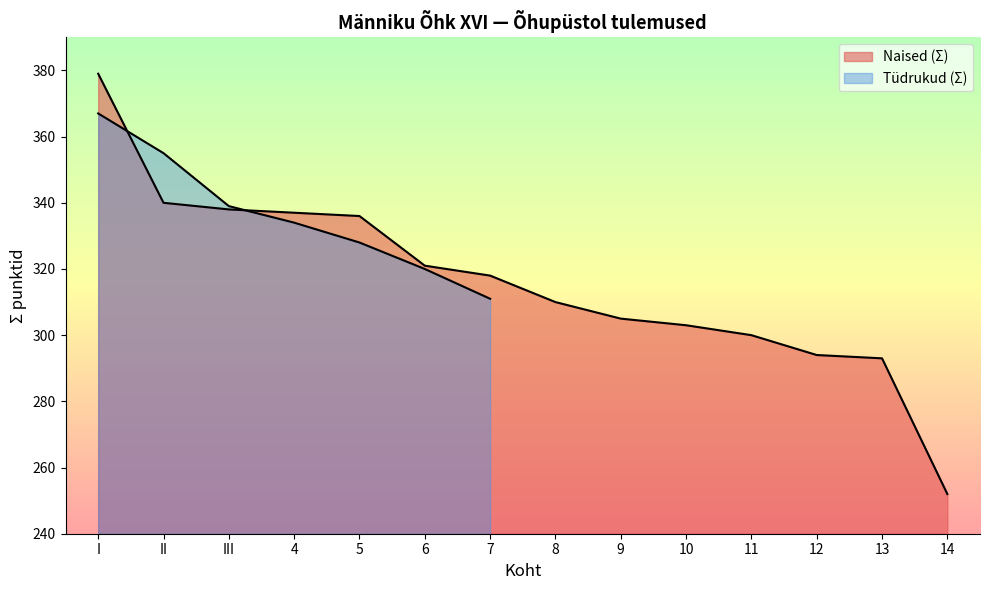

The chart shows a value of 321 at 6. True or false?

True